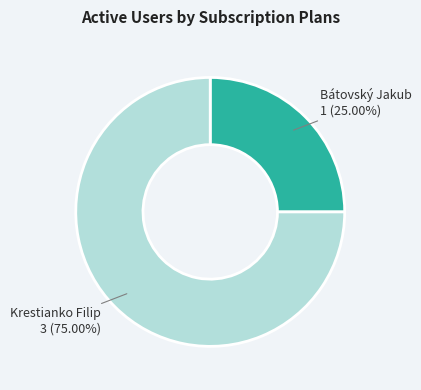

Does any single category account for the majority?

Yes